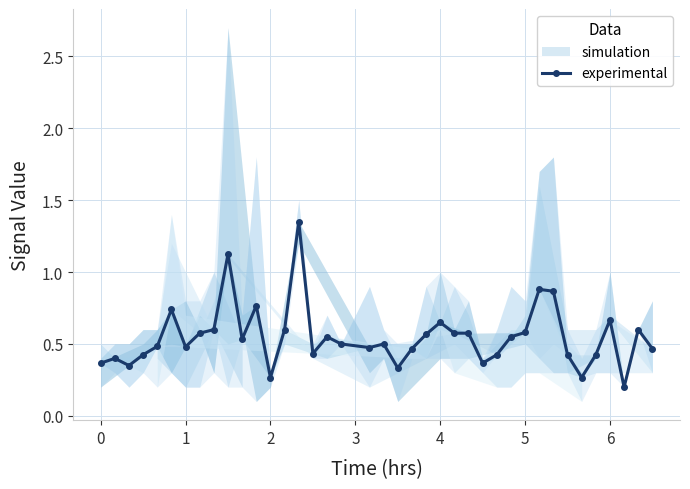

True or false: experimental has more than 0 interior local peaks.

True